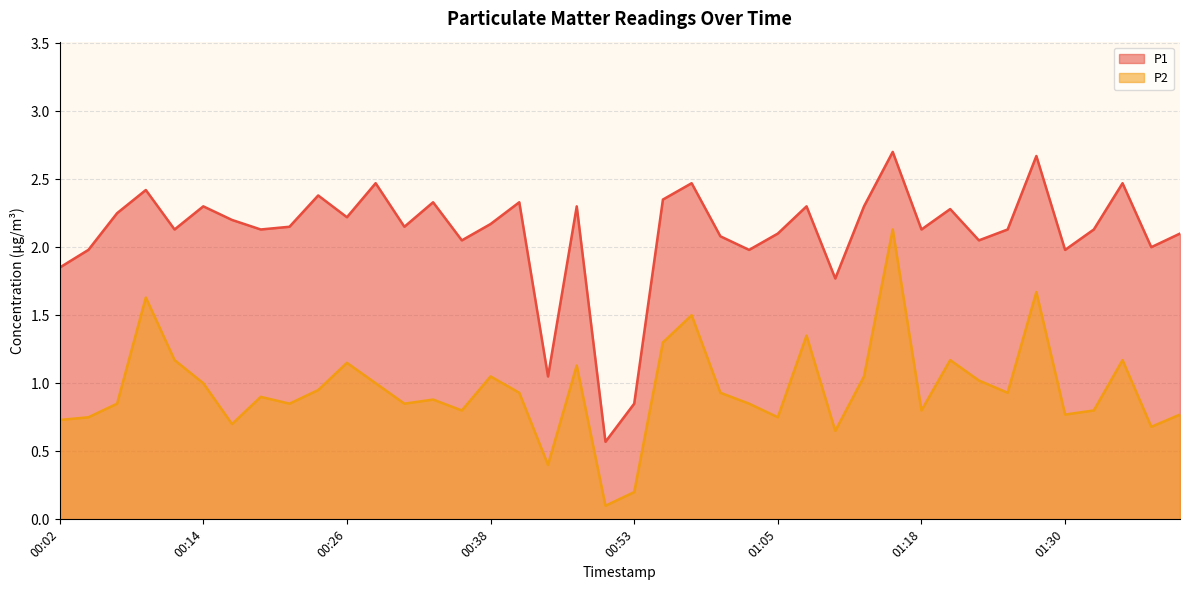

Read the P2 value at 00:14.

1.0